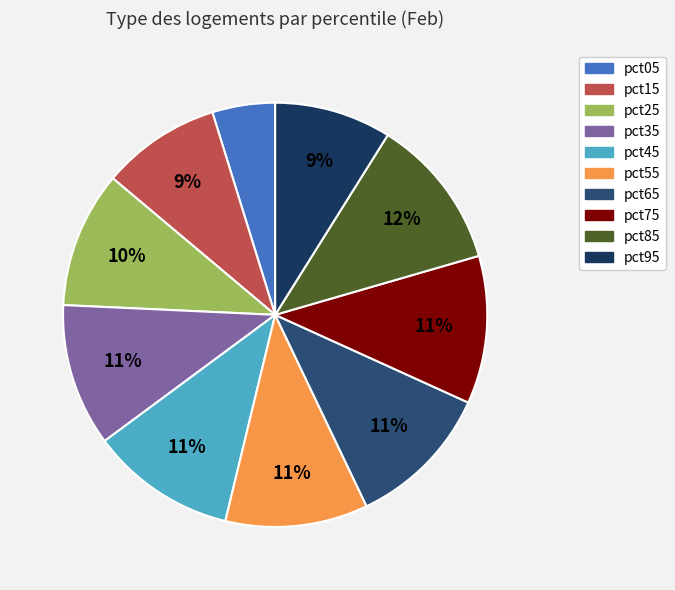

What is the change in value from pct75 to pct95?

-0.2